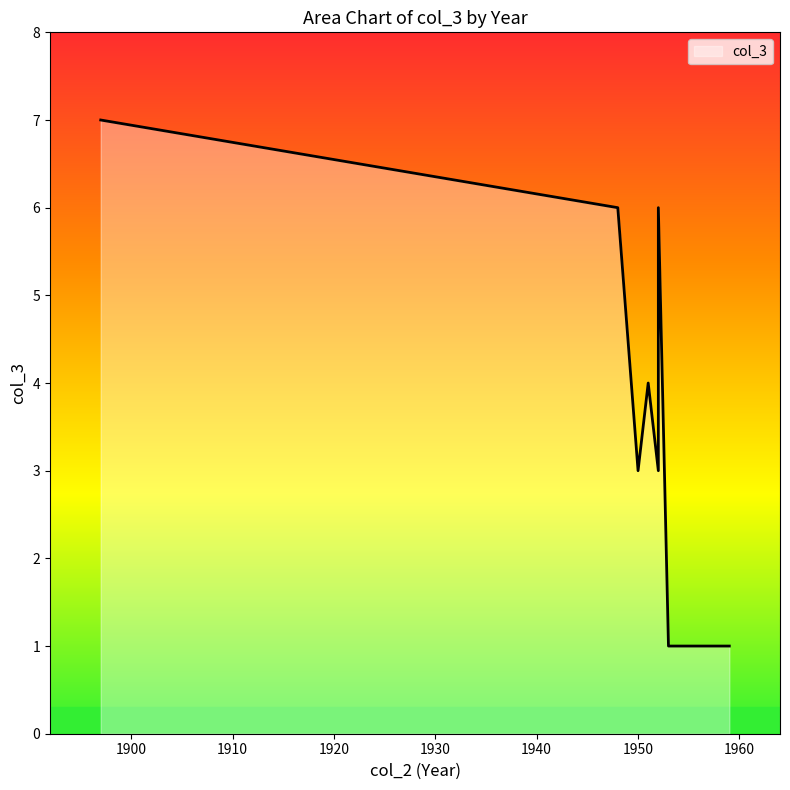

Between 1952 and 1951, which is larger?

1952